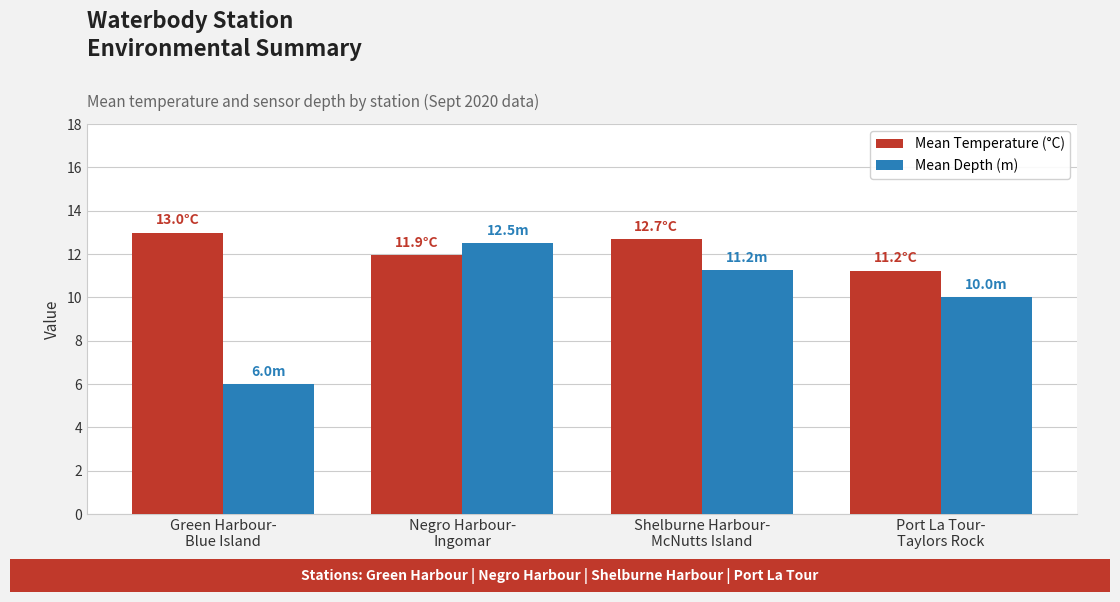

Which category has the lowest value in the Mean Temperature (°C) series?

Port La Tour-
Taylors Rock